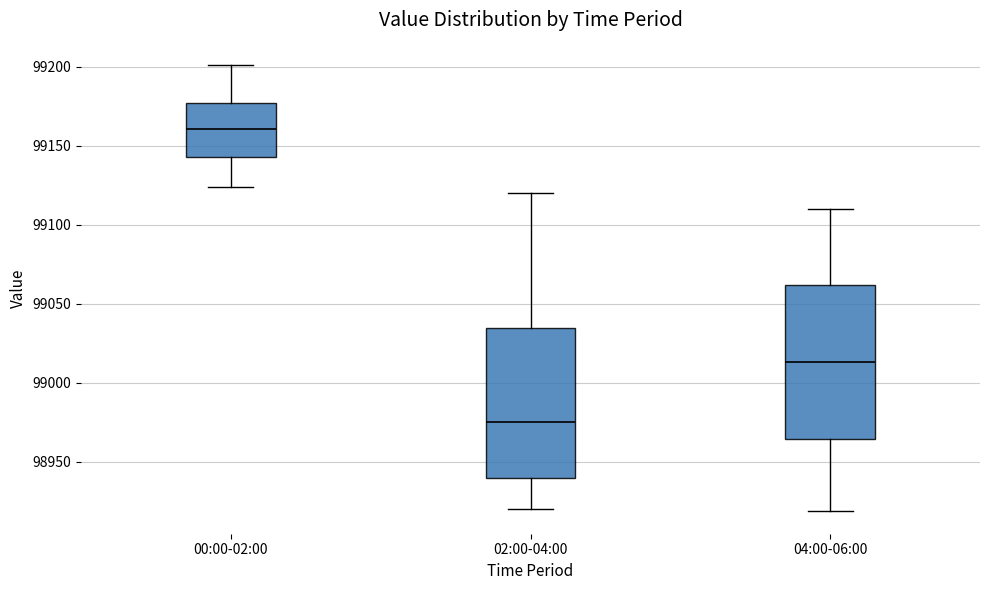

Which box has the lowest median line?

02:00-04:00